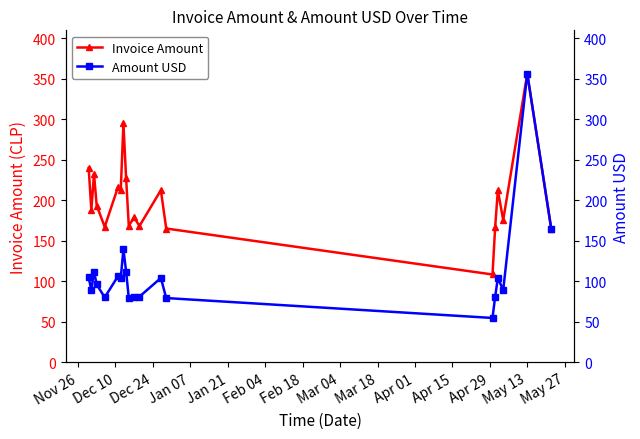

True or false: Invoice Amount and Amount USD intersect in this chart.

False